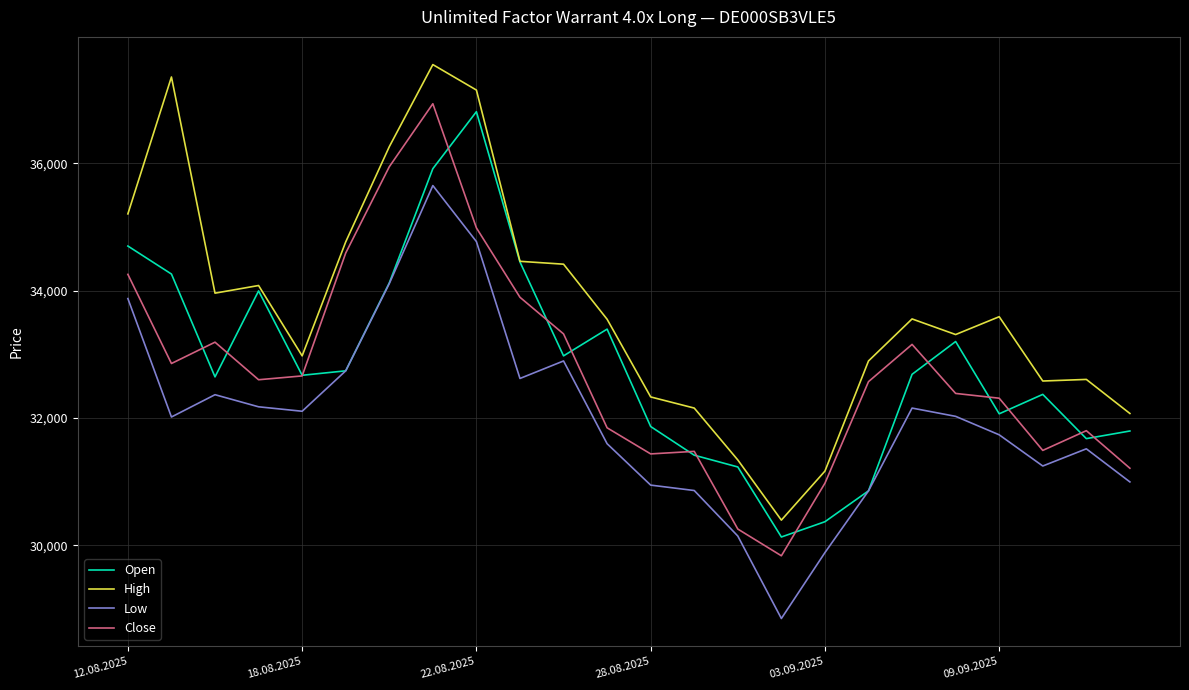

True or false: High and Low cross at least once.

False